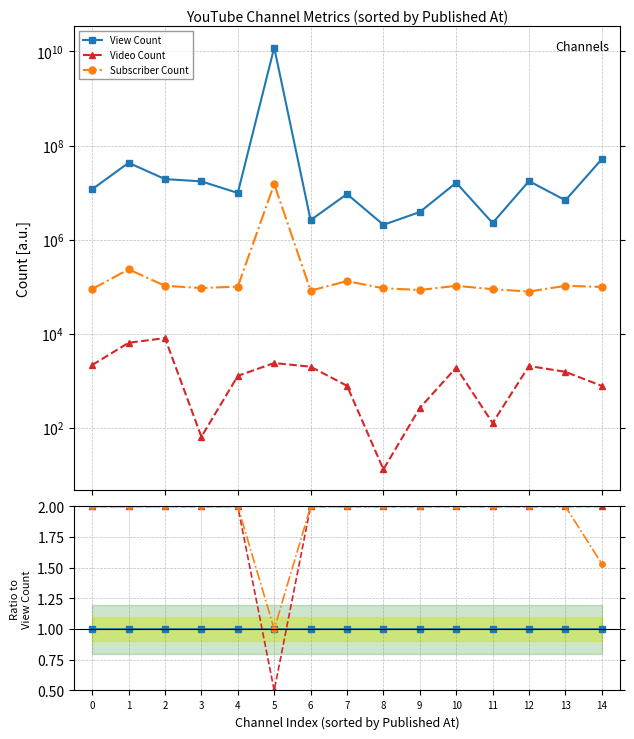

How many lines are shown in the chart?

3